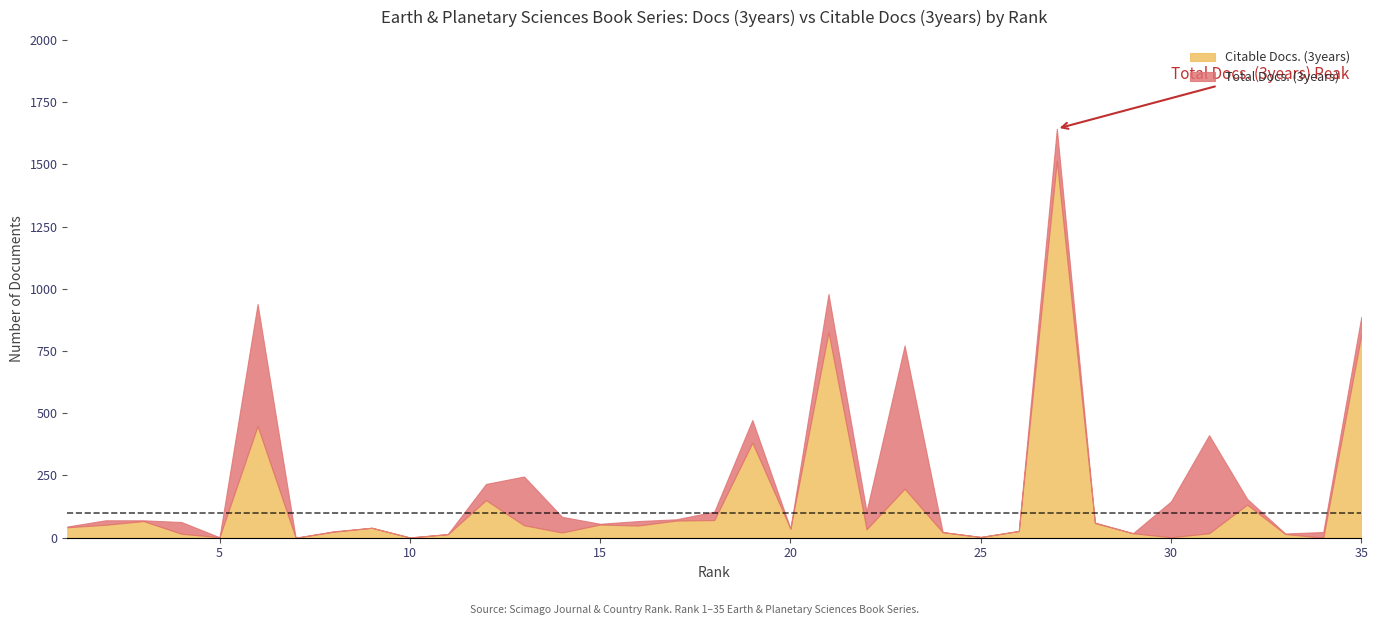

True or false: Total Docs. (3years) and Citable Docs. (3years) intersect in this chart.

False